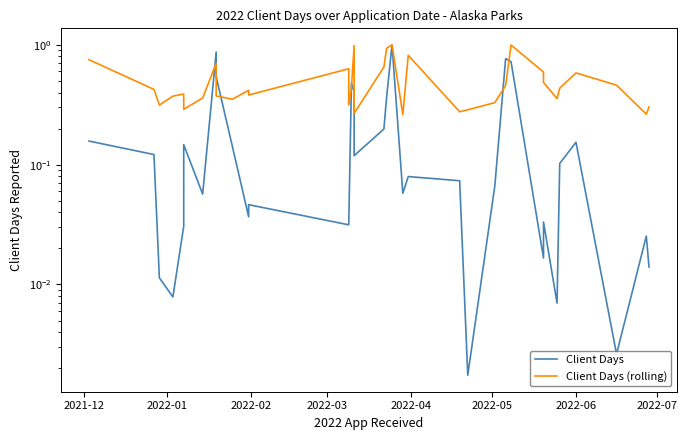

What is the difference between the maximum and second lowest values in the Client Days (rolling) series?

0.7